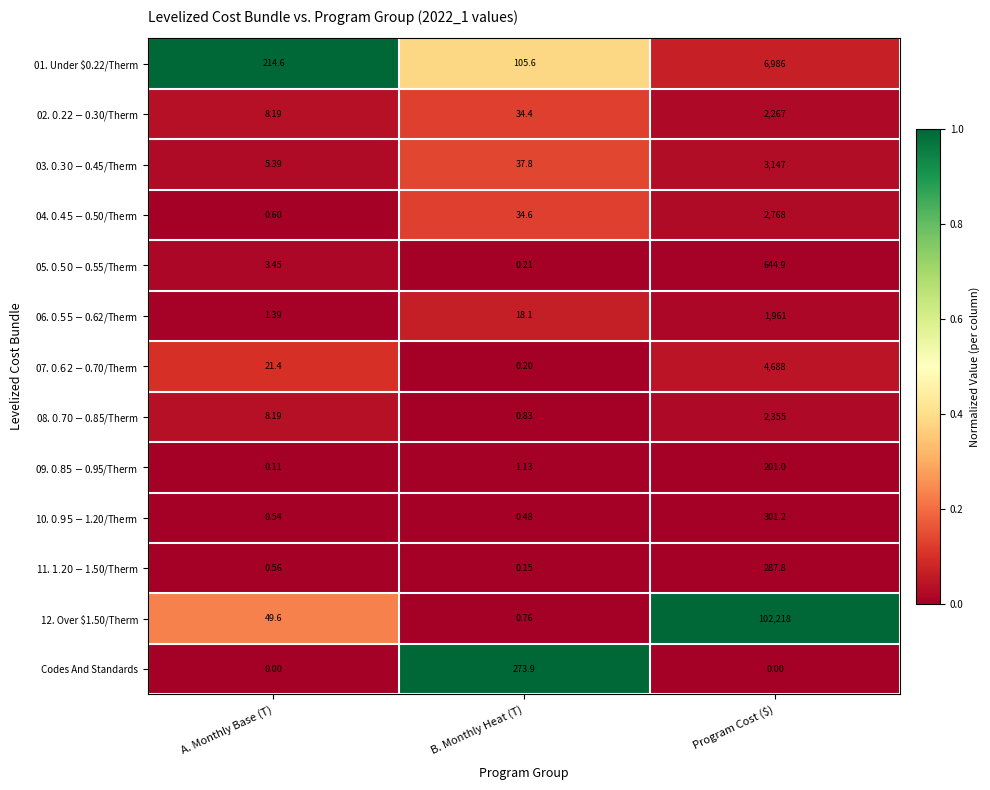

Which series has the widest spread of values?

12. Over $1.50/Therm